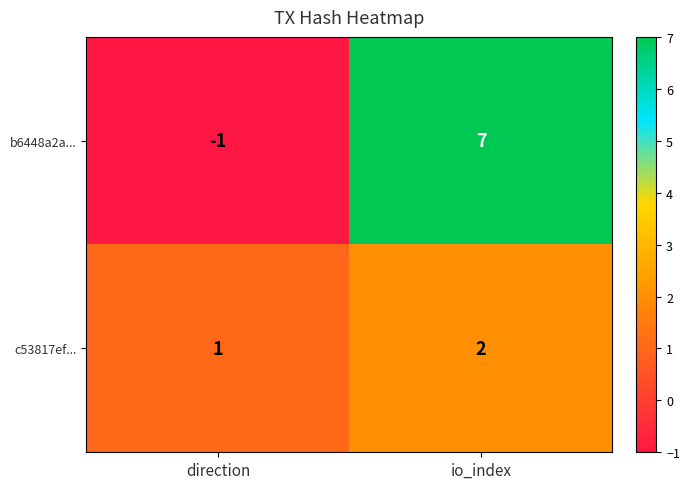

The b6448a2a... series shows 0 at direction. True or false?

False